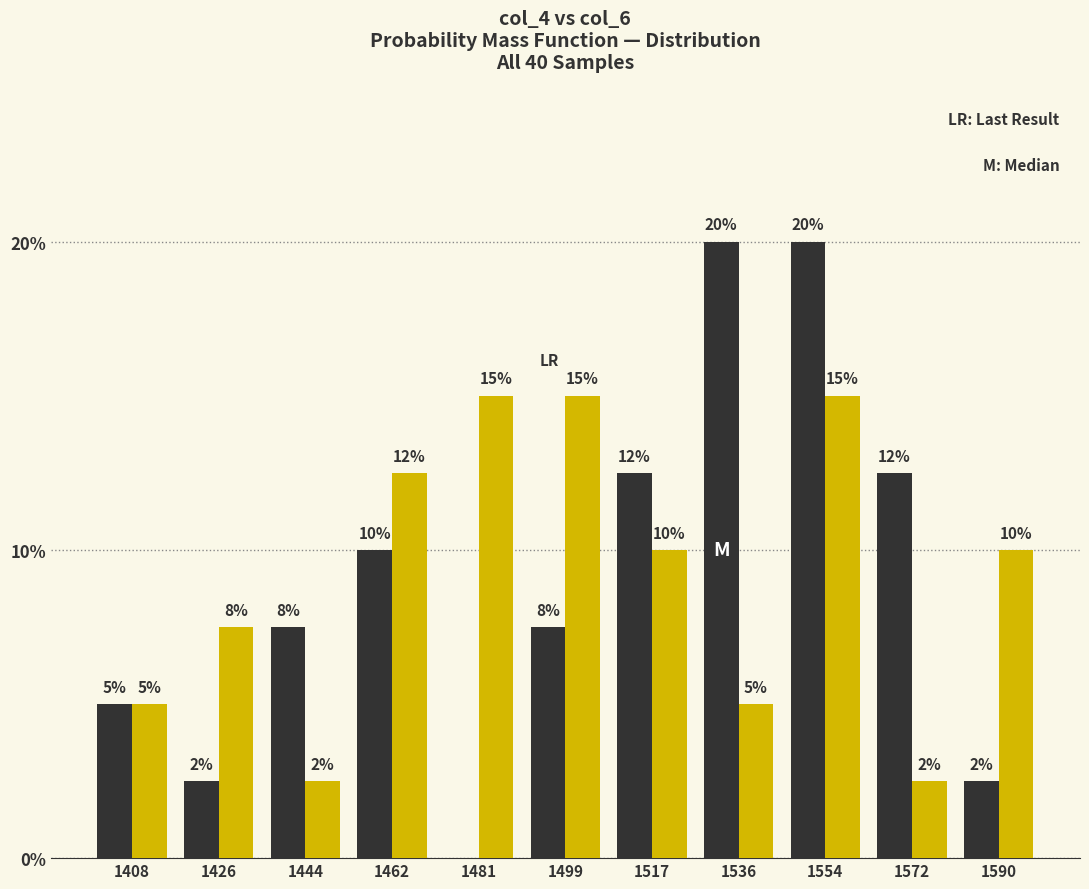

At which category is the sum across all series the highest?

1554